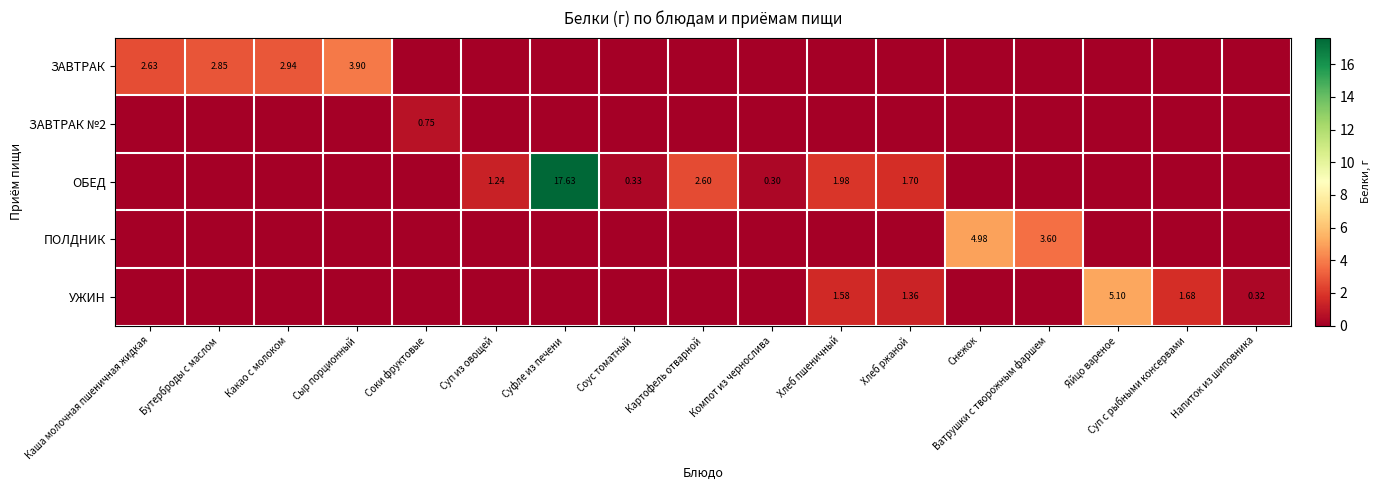

What is the total value across all series at Суп с рыбными консервами?

1.7